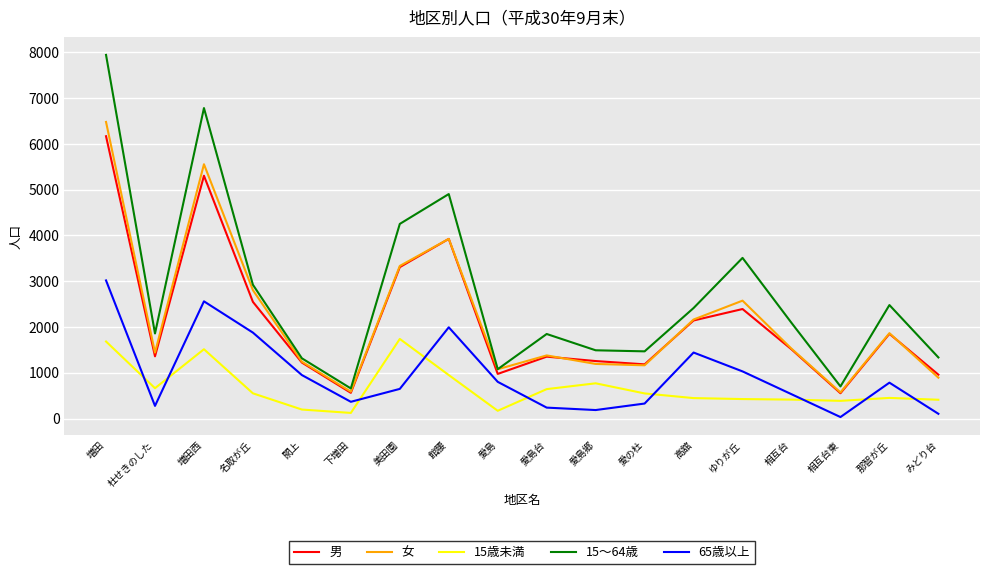

How many intersections are there between 65歳以上 and 15歳未満?

9